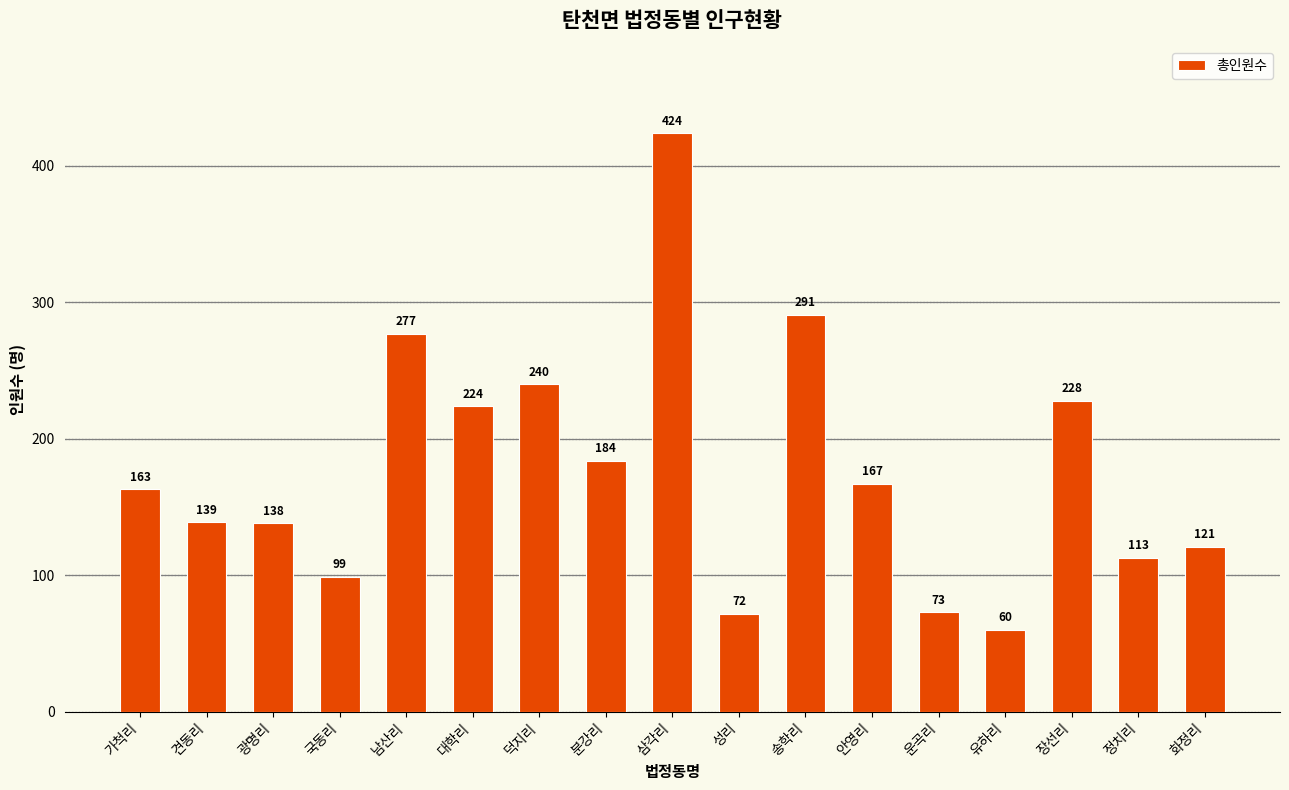

What is the average value?

177